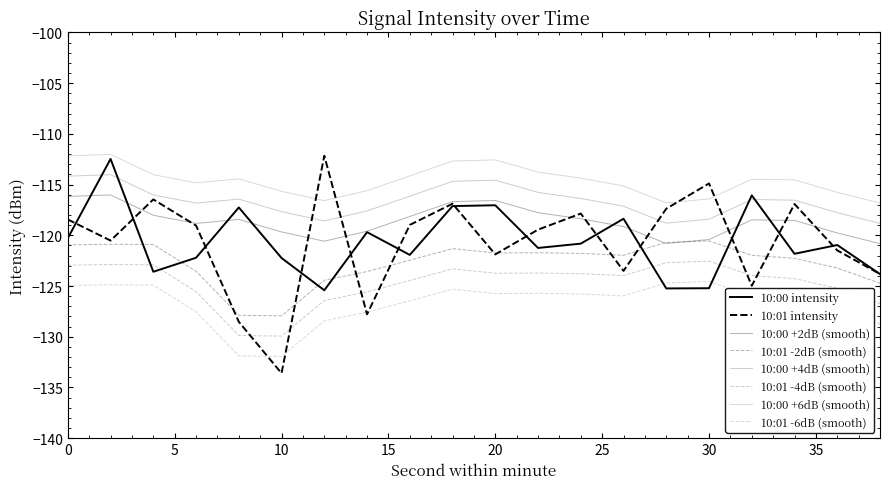

How many lines are shown in the chart?

8